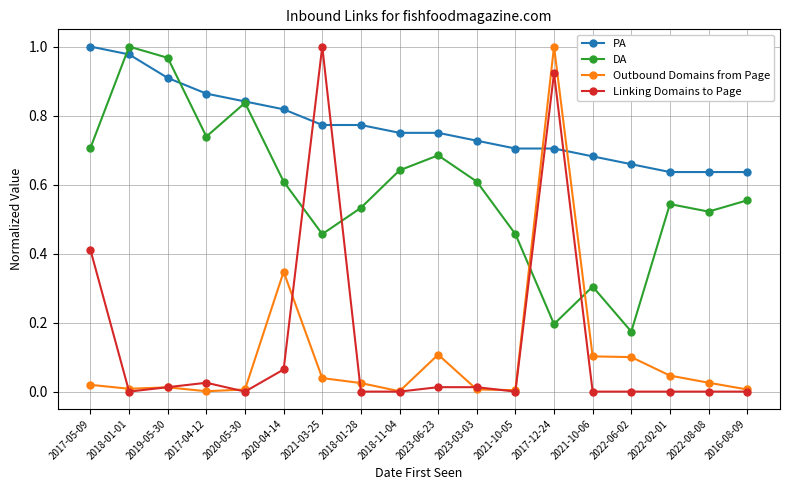

Which series has the largest total across all categories?

PA